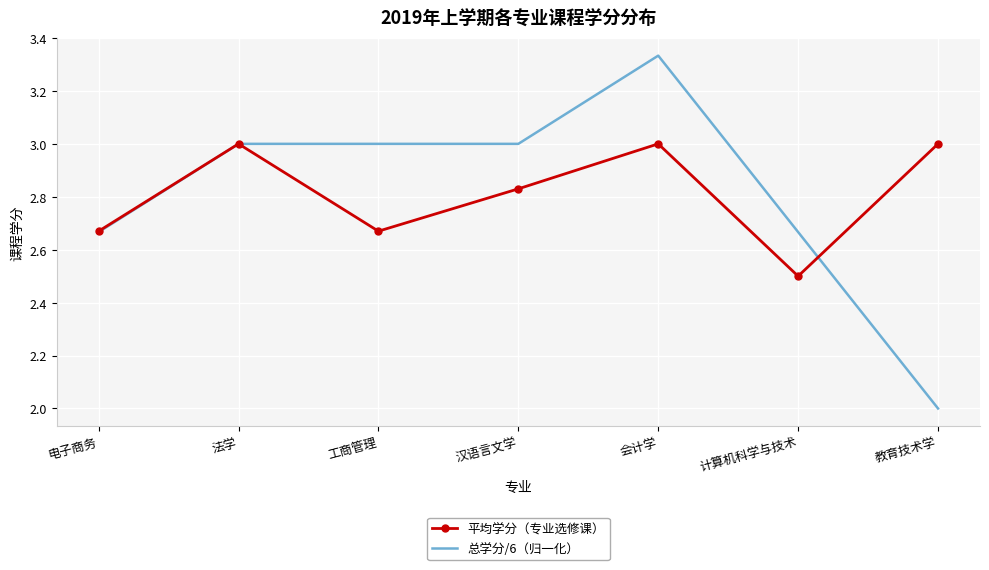

True or false: 总学分/6（归一化） and 平均学分（专业选修课） intersect in this chart.

True